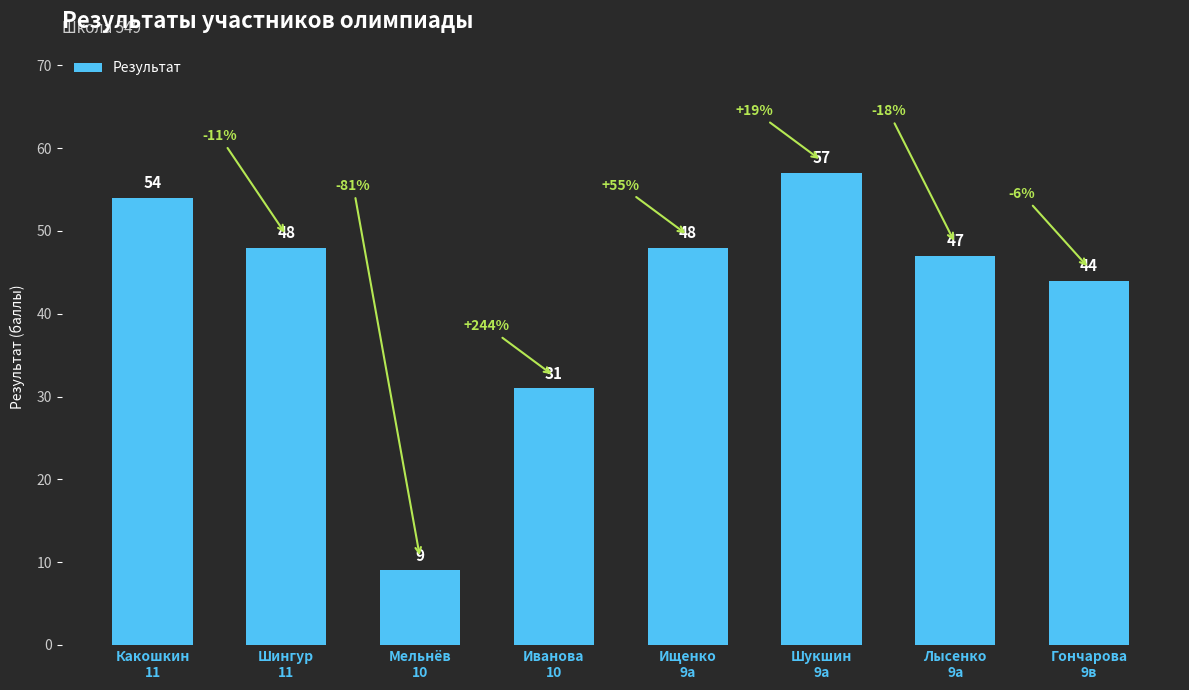

Approximately how many times larger is the value at Мельнёв
10 compared to Гончарова
9в?

0.2